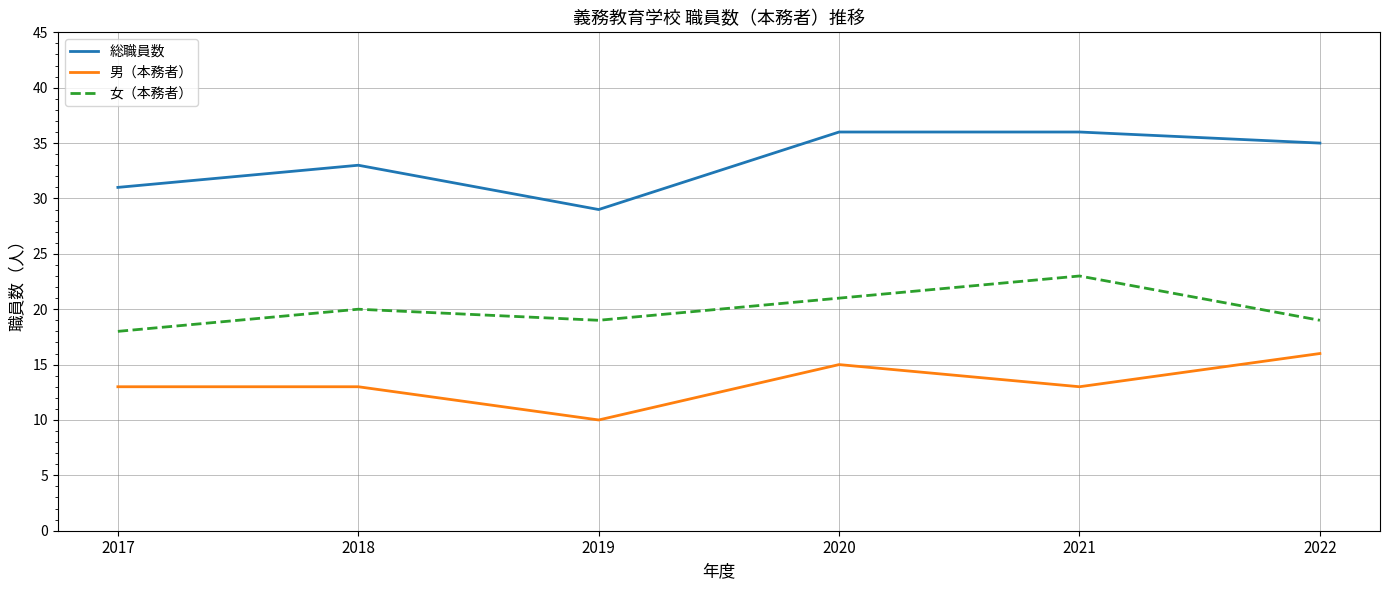

Is the value of 女（本務者） at 2019 greater than the value of 男（本務者） at 2020?

Yes